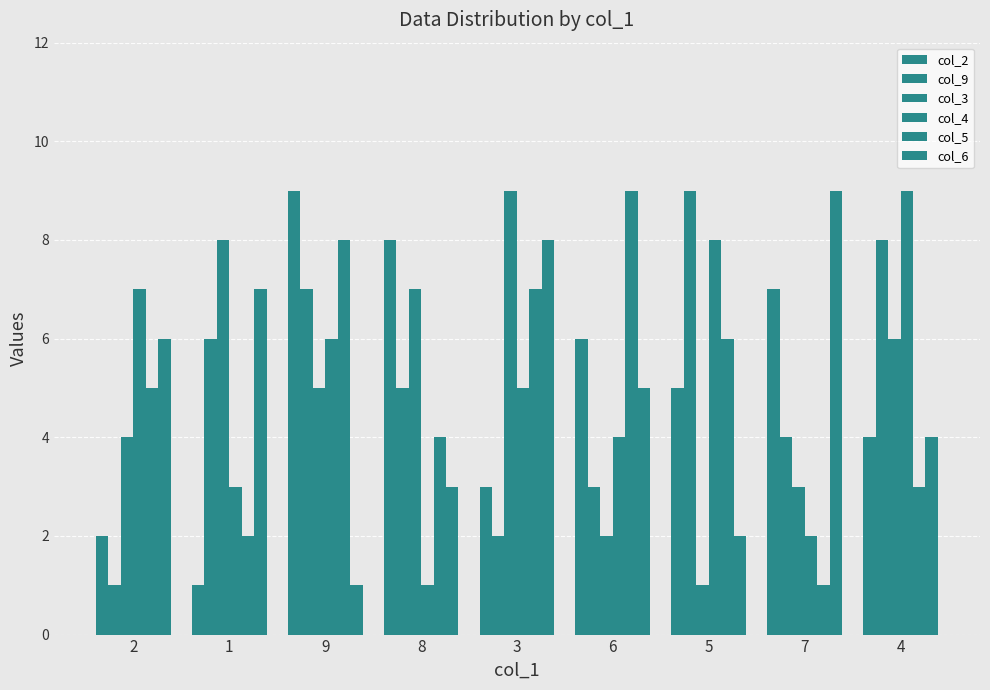

Count the number of data series in this chart.

6